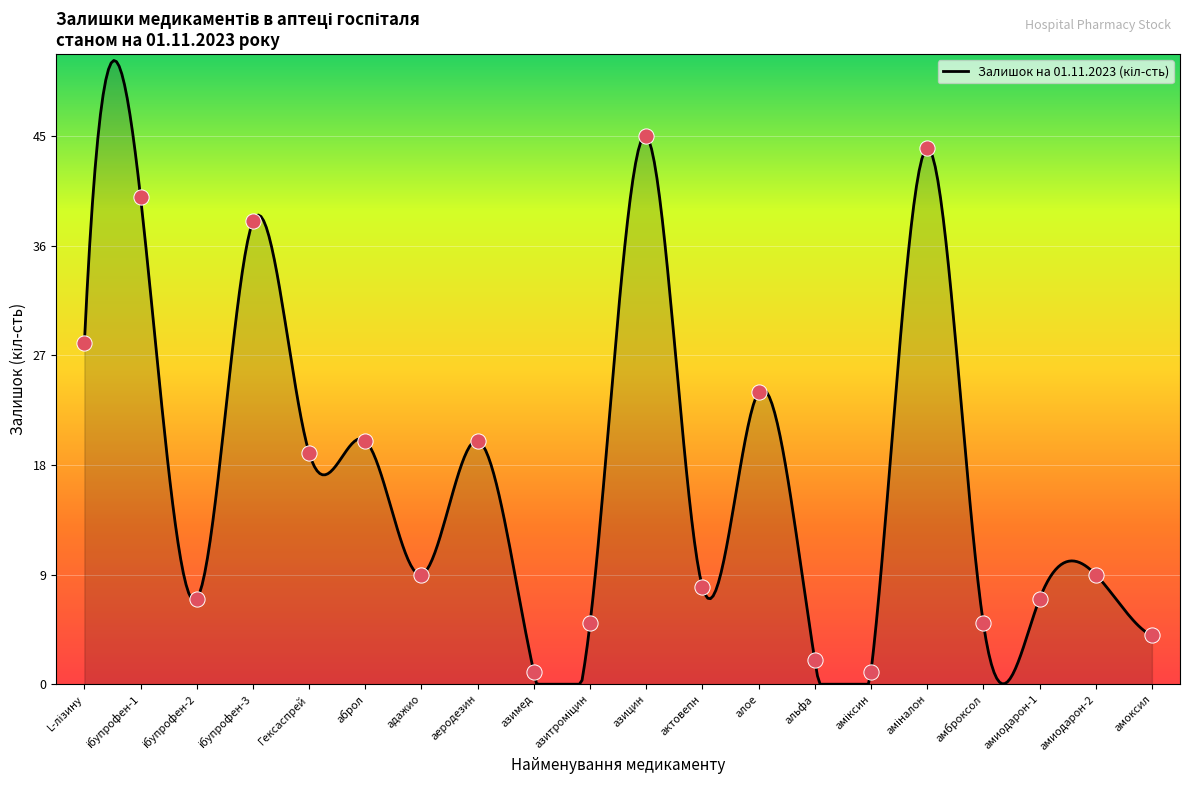

What is the difference between the maximum and minimum values?

51.2